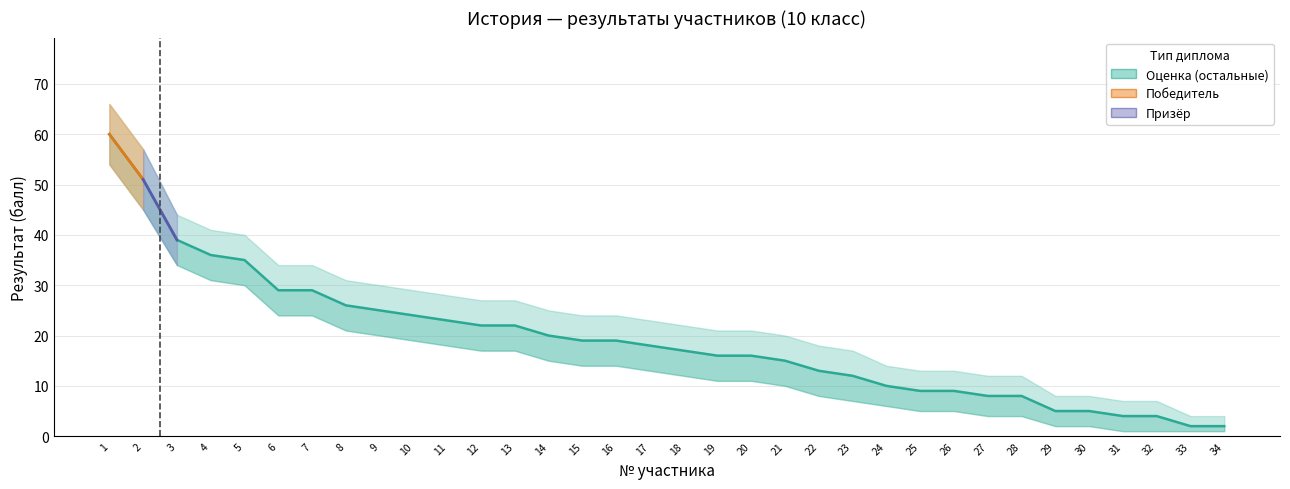

Is the value of Результат верхняя at 16 greater than the value of Результат нижняя at 31?

Yes